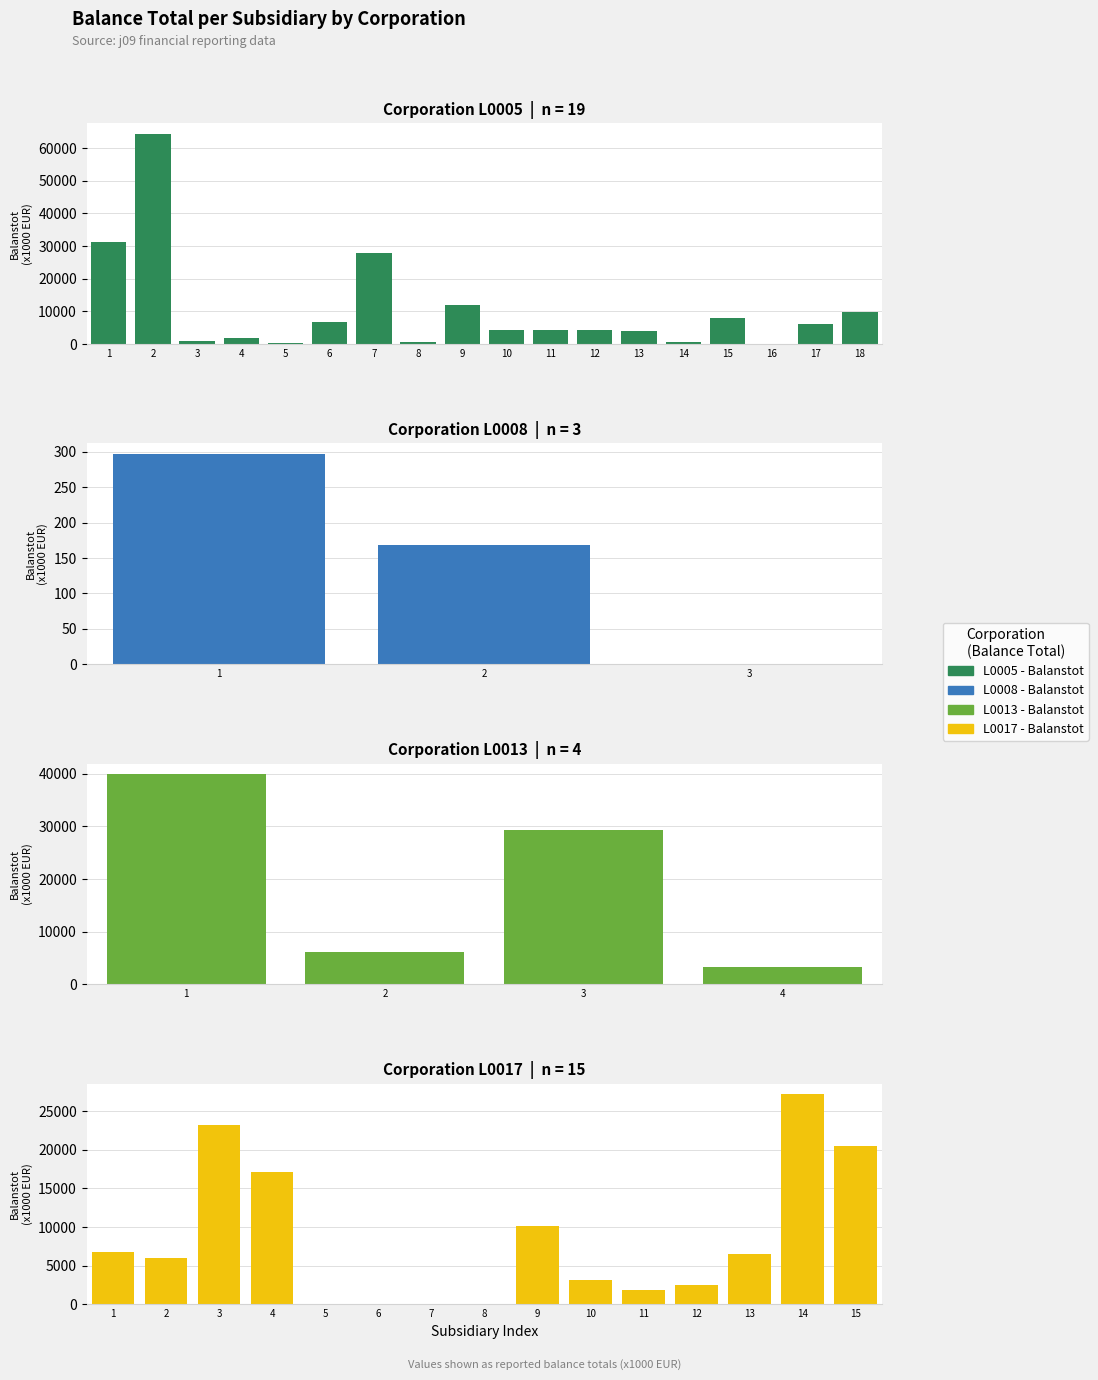

At which label does the data first exceed 5951?

1